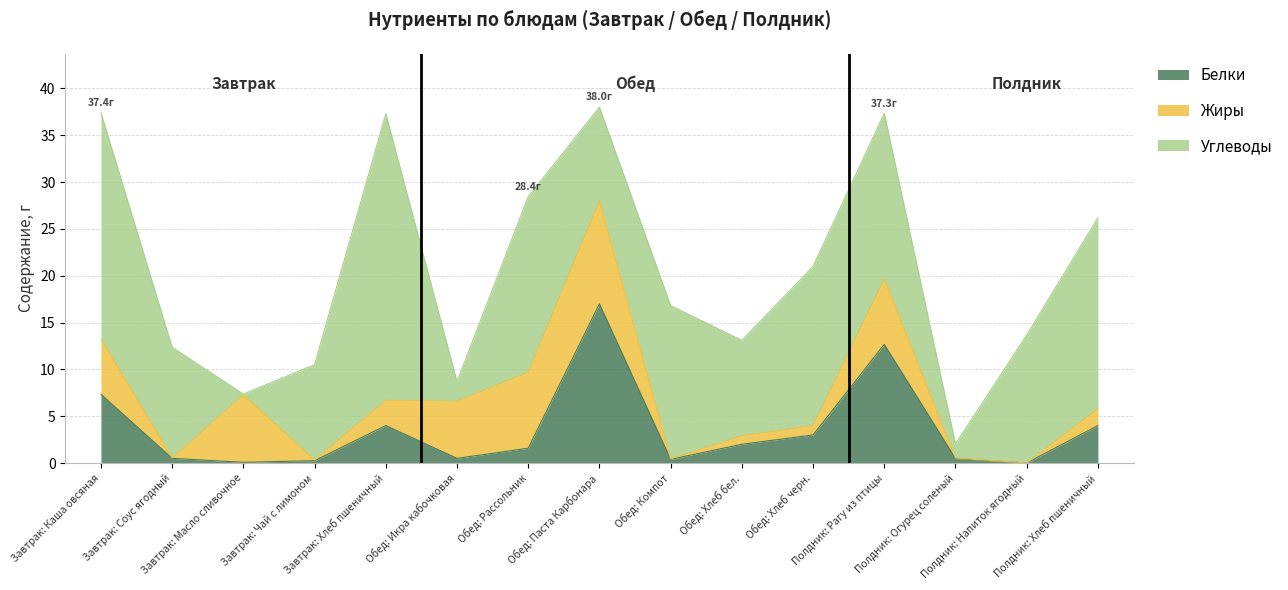

At which category does Белки reach its first local peak?

Завтрак: Хлеб пшеничный